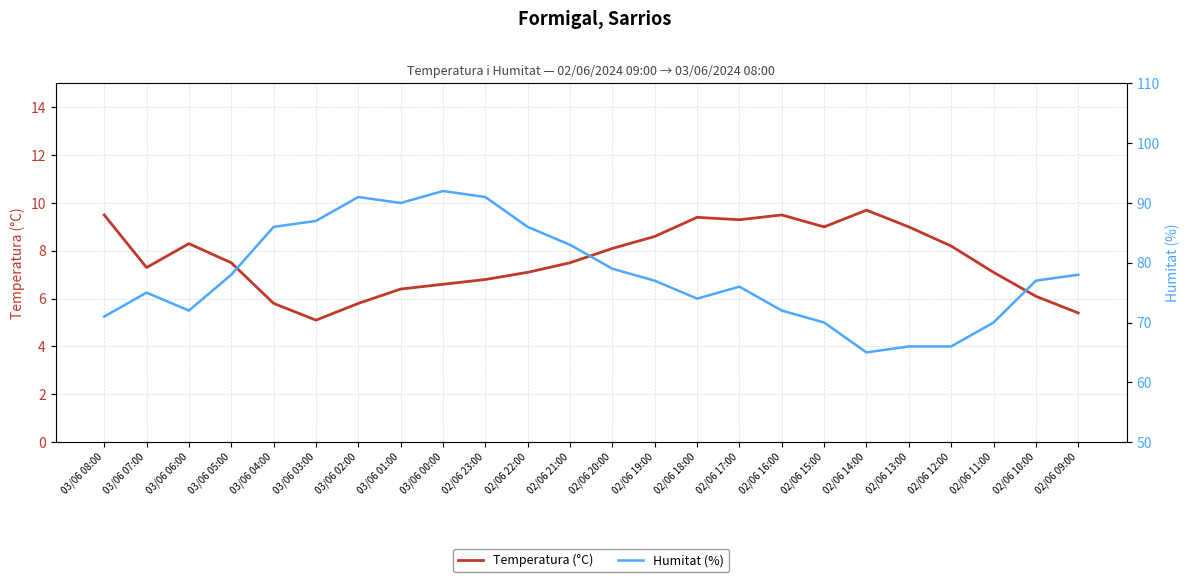

Is the value of Humitat (%) at 03/06 06:00 greater than the value of Temperatura (°C) at 02/06 13:00?

Yes